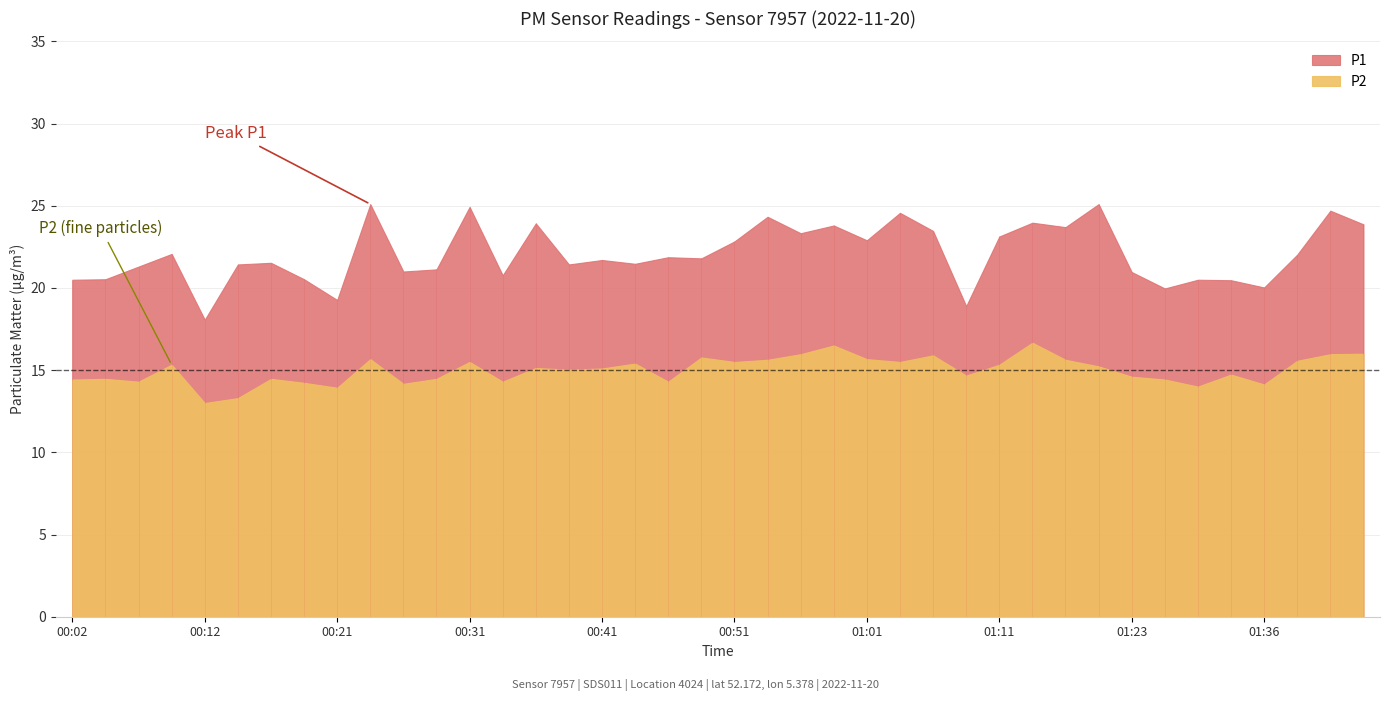

At how many categories does at least one series exceed 20?

36